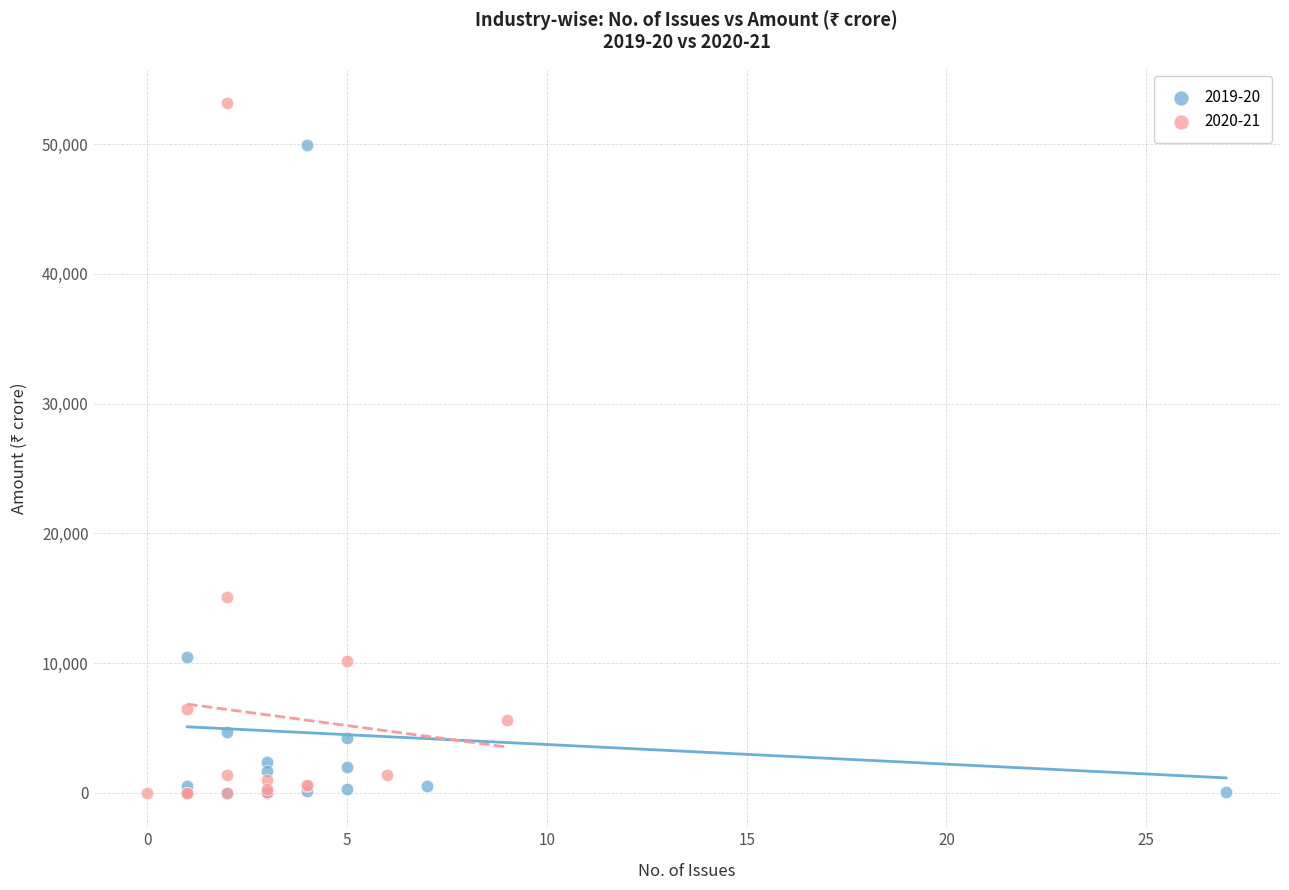

What are all the series names shown in the legend?

2019-20, 2020-21